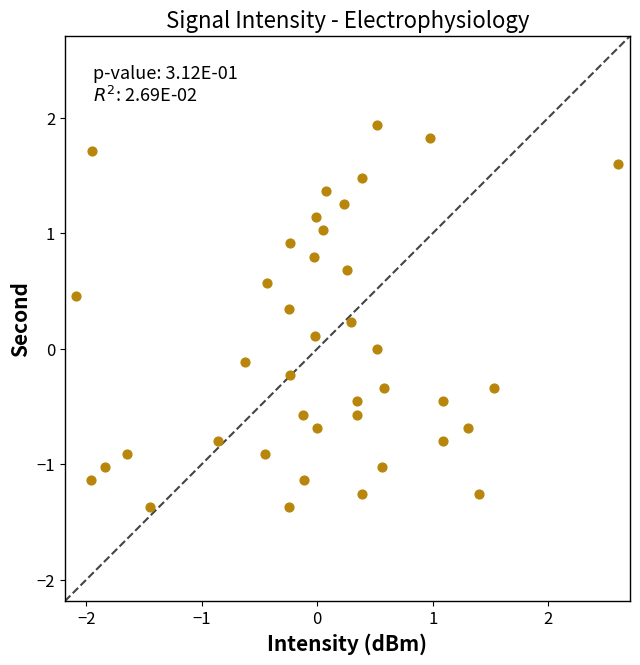

What is the range of Y values (max minus min)?

3.3